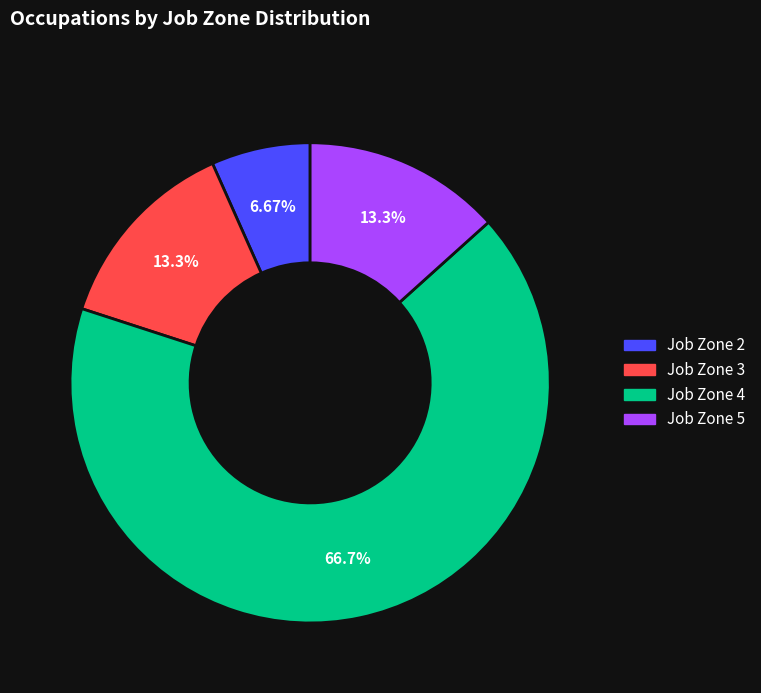

Is there any slice that represents more than half of the pie?

Yes